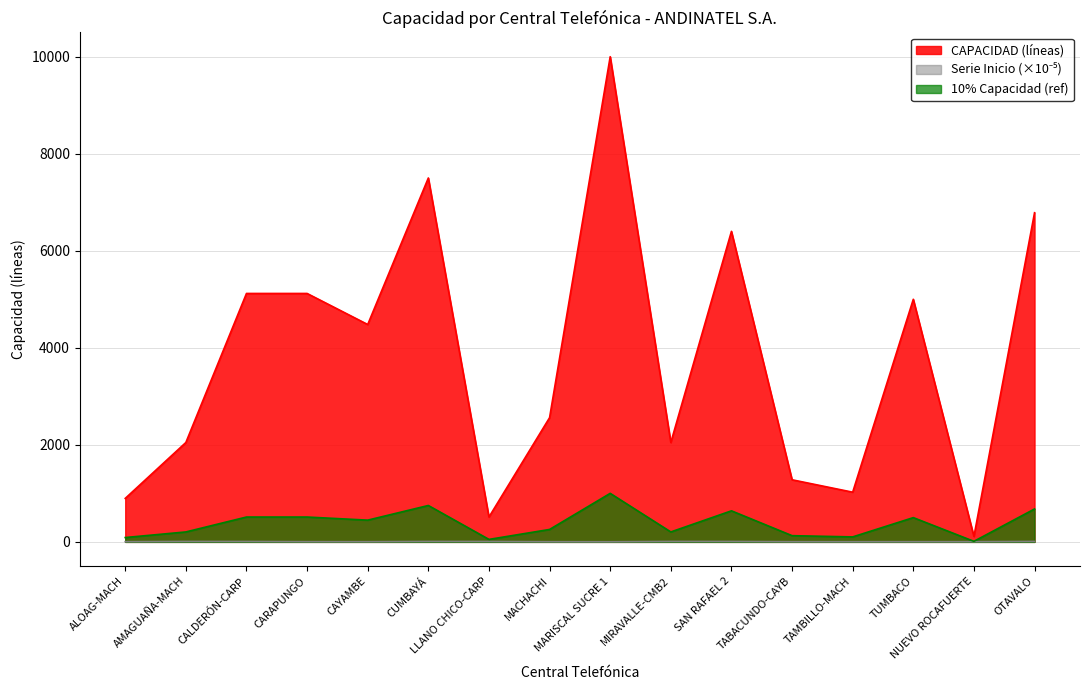

How many data points in CAPACIDAD (líneas) are less than 4480?

8